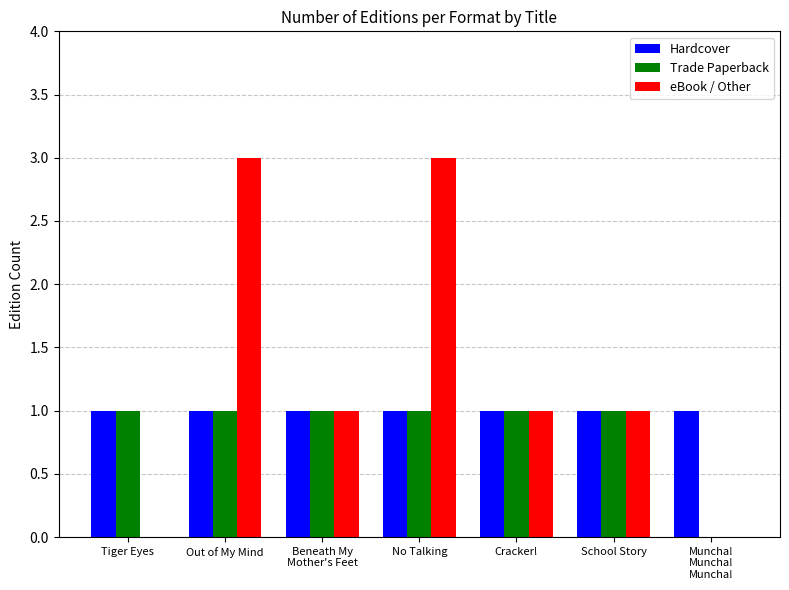

How many Trade Paperback values are between 1 and 2?

6